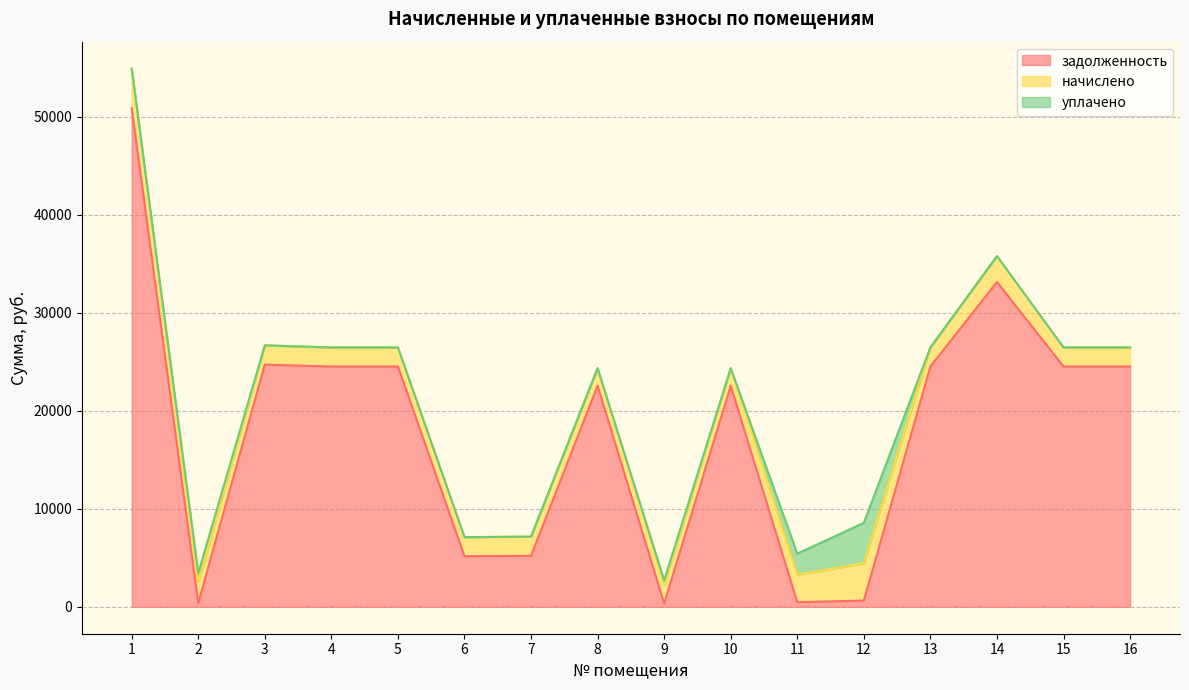

Is the value of начислено at 15 greater than the value of уплачено at 15?

Yes